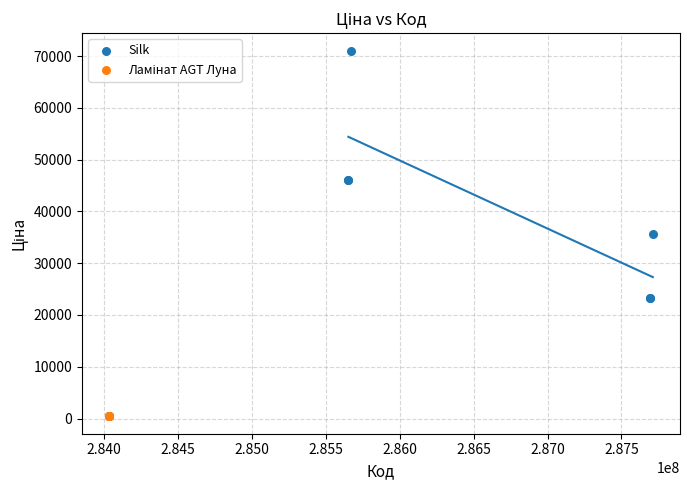

Which series contains the highest Y value?

Silk